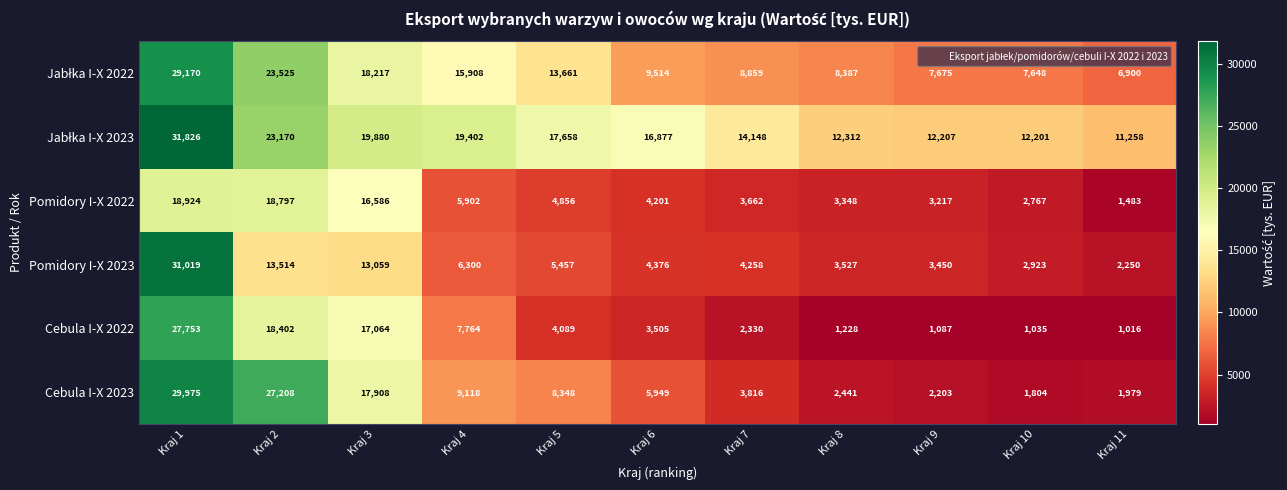

Is it true that Pomidory I-X 2023 equals 2923 at Kraj 10?

True